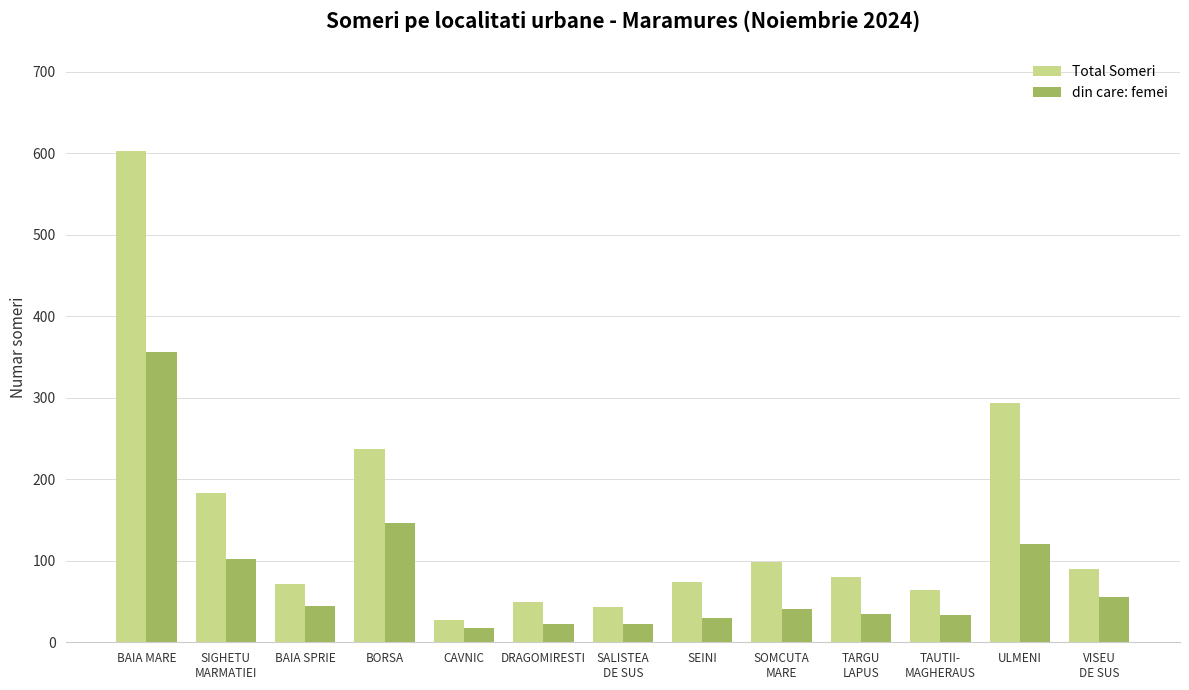

What is the label of the 4th bar from the right?

TARGU
LAPUS